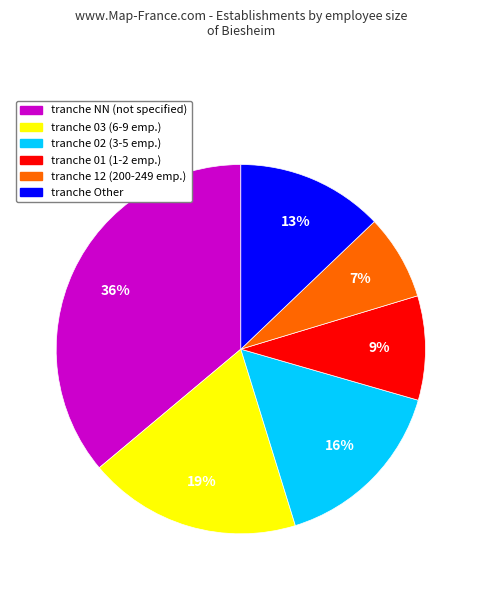

Does any single category account for the majority?

No